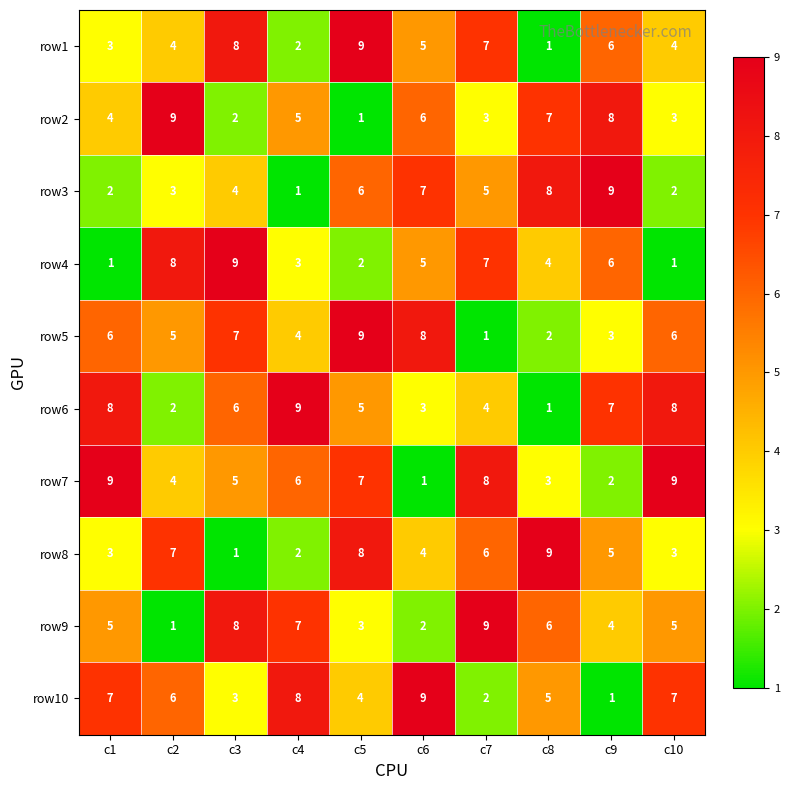

What is the average value of the row4 series?

5